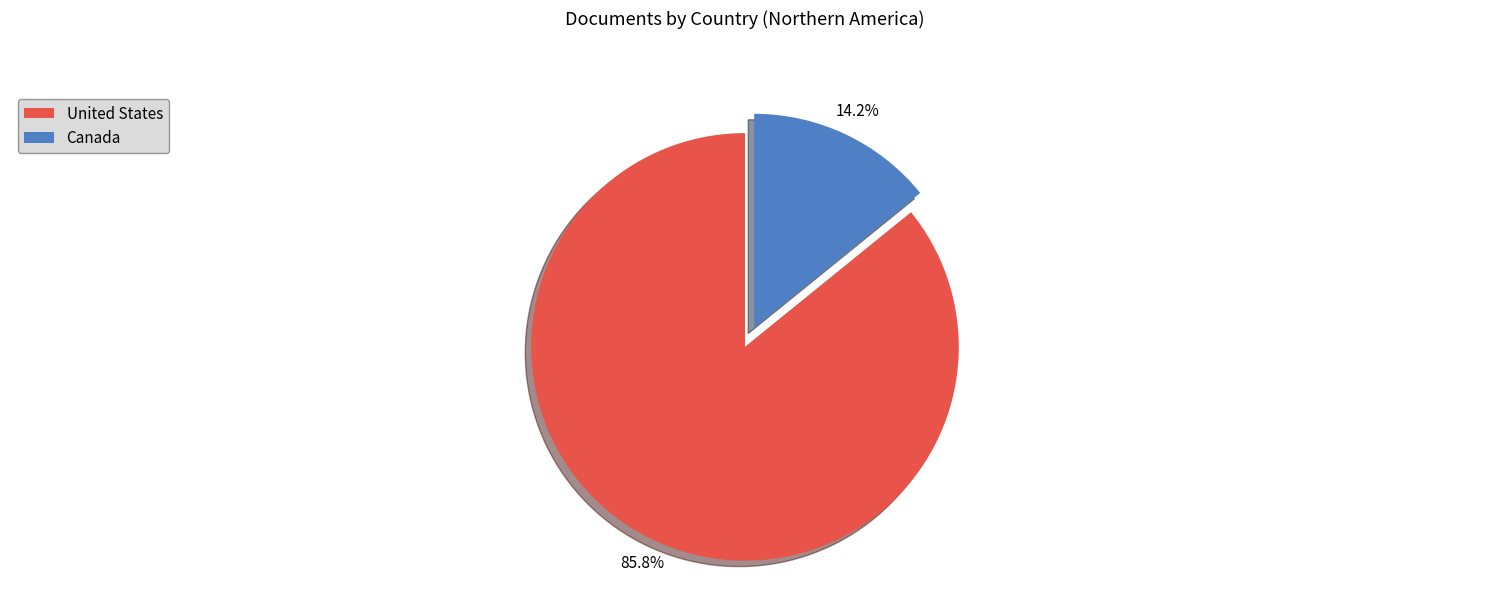

What percentage is NOT represented by United States?

14.2%